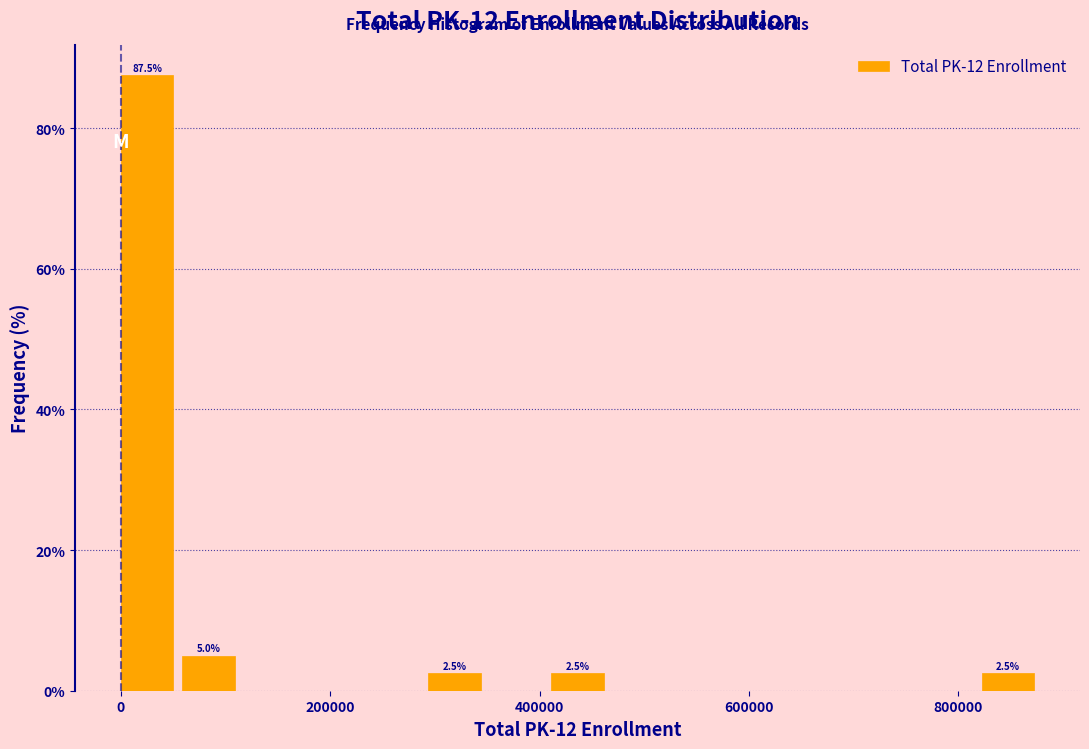

Read against the x-axis, roughly where is the centre of the tallest bar?

20000